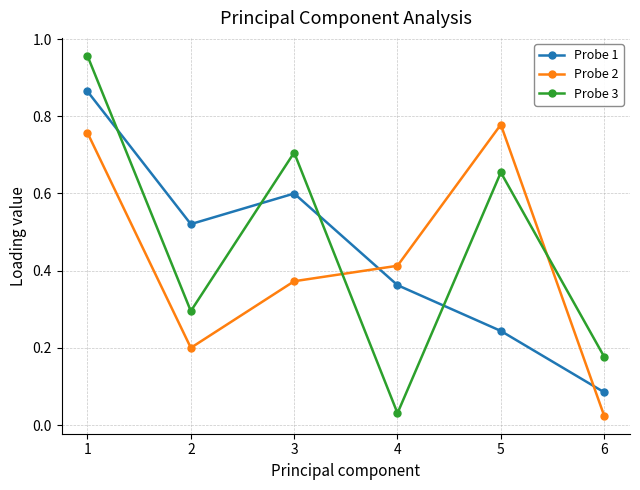

Which series has the largest total across all categories?

Probe 3